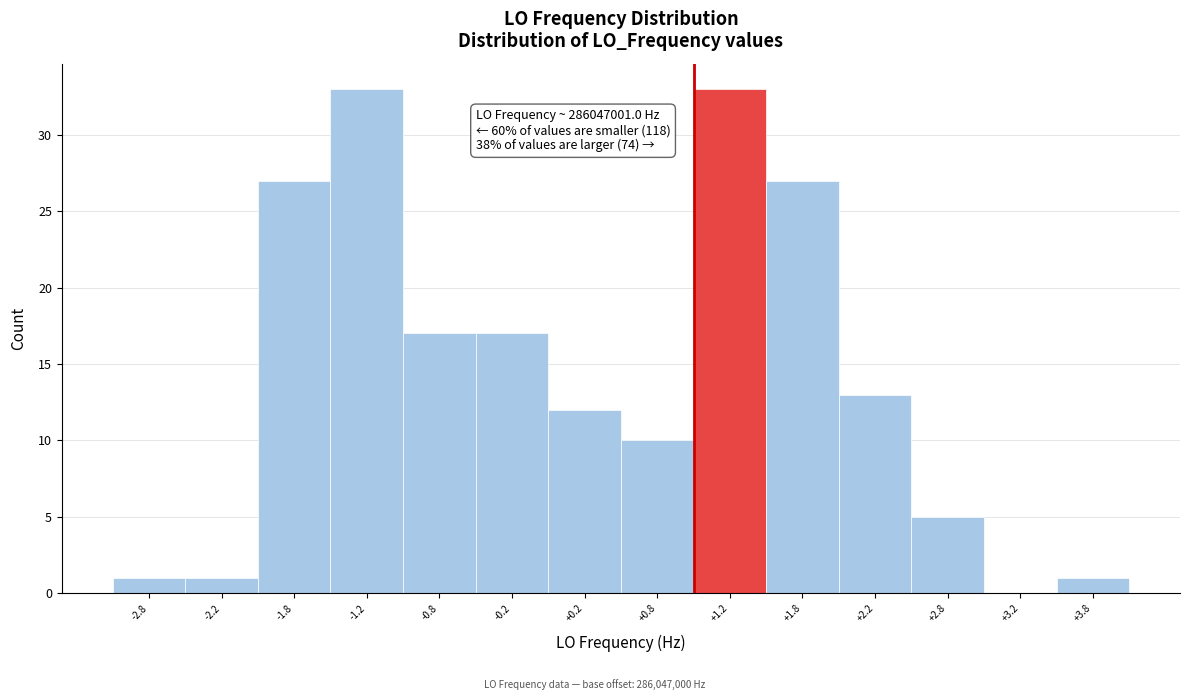

Reading right to left, extract all data points from this chart.

+3.8=1	+3.2=0	+2.8=5	+2.2=13	+1.8=27	+1.2=33	+0.8=10	+0.2=12	-0.2=17	-0.8=17	-1.2=33	-1.8=27	-2.2=1	-2.8=1